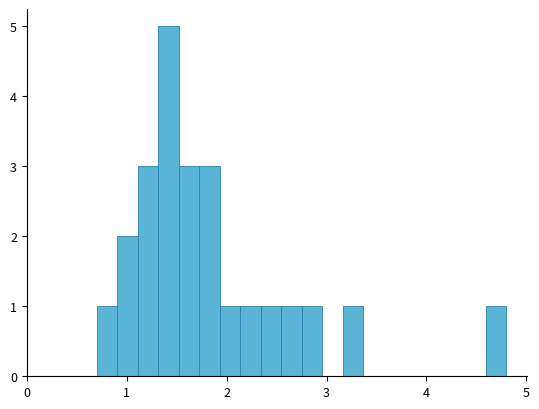

Around what value on the x-axis is the tallest bar? Give the approximate position of its centre, as read against the axis.

1.4